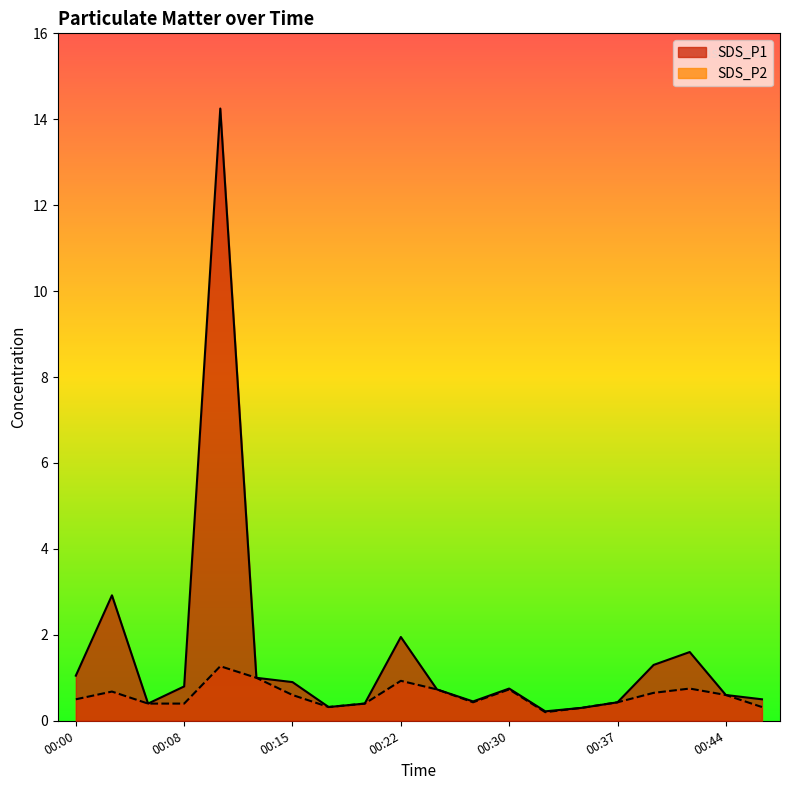

Reading left to right, what are all the values shown in this chart?

SDS_P1: 00:00=1.1	00:03=2.9	00:05=0.4	00:08=0.8	00:10=14.2	00:12=1.0	00:15=0.9	00:17=0.3	00:20=0.4	00:22=1.9	00:25=0.7	00:27=0.5	00:30=0.8	00:32=0.2	00:34=0.3	00:37=0.4	00:39=1.3	00:42=1.6	00:44=0.6	00:47=0.5
SDS_P2: 00:00=0.5	00:03=0.7	00:05=0.4	00:08=0.4	00:10=1.3	00:12=1.0	00:15=0.6	00:17=0.3	00:20=0.4	00:22=0.9	00:25=0.7	00:27=0.4	00:30=0.7	00:32=0.2	00:34=0.3	00:37=0.4	00:39=0.7	00:42=0.8	00:44=0.6	00:47=0.3